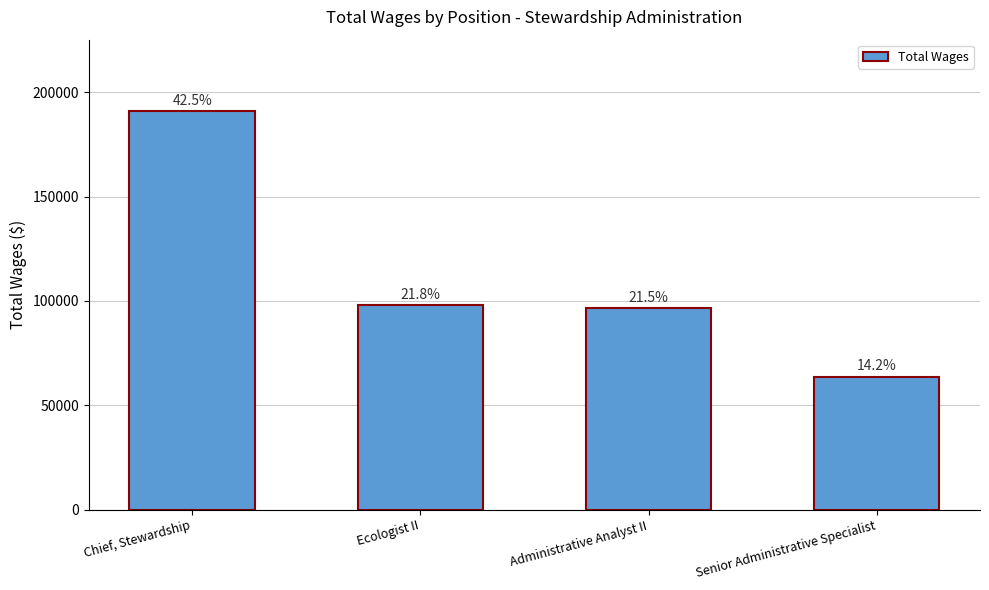

Which label corresponds to the smallest value in the chart?

Senior Administrative Specialist